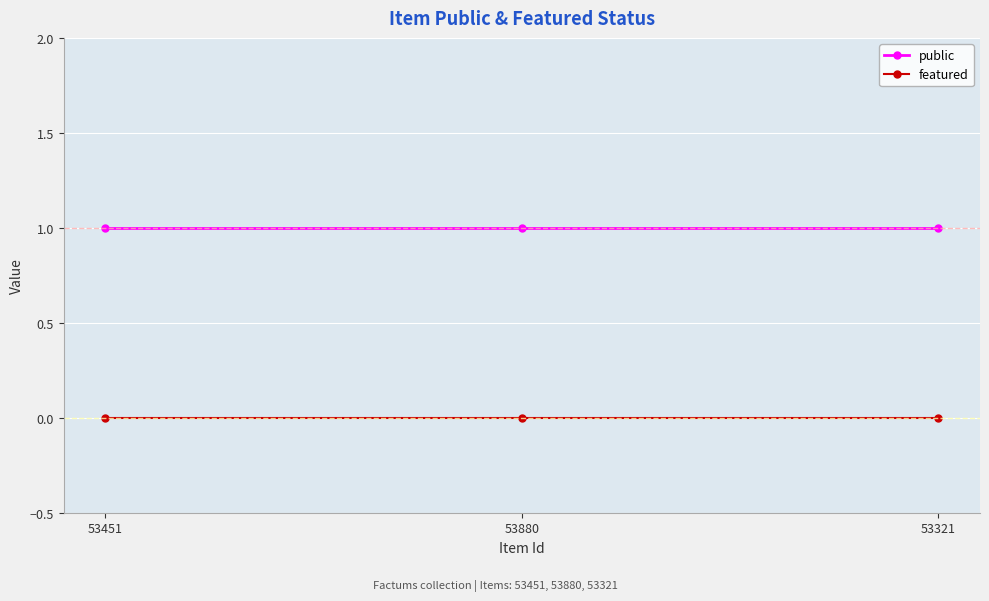

What position from the right is 53451?

3